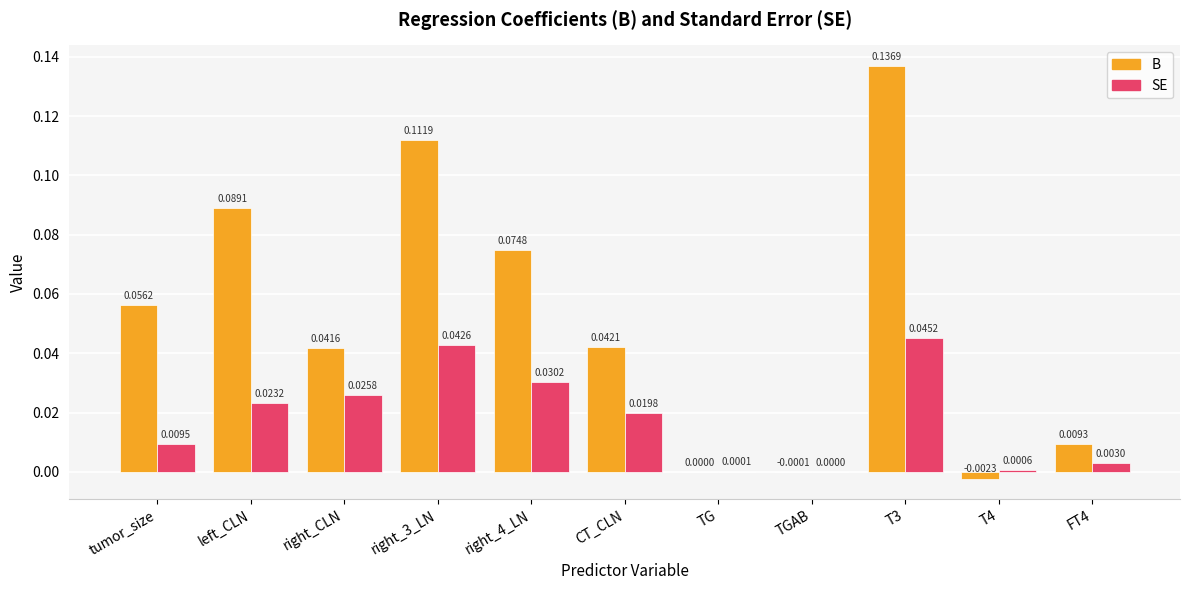

What is the sum of all B values?

0.6